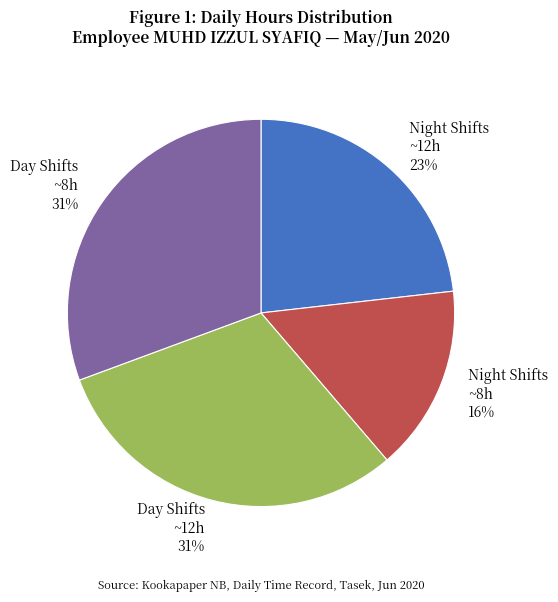

Combined, do Day Shifts ~12h 31% and Night Shifts ~12h 23% account for over 50%?

Yes